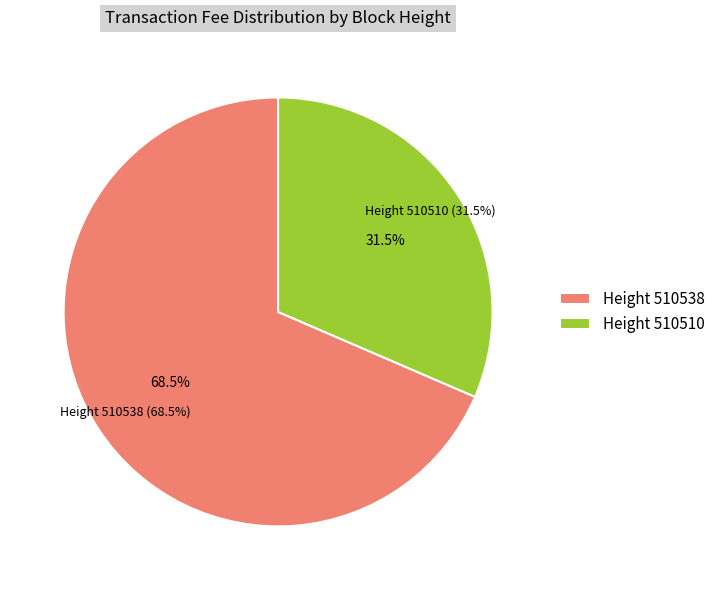

Count the number of slices in the pie.

2